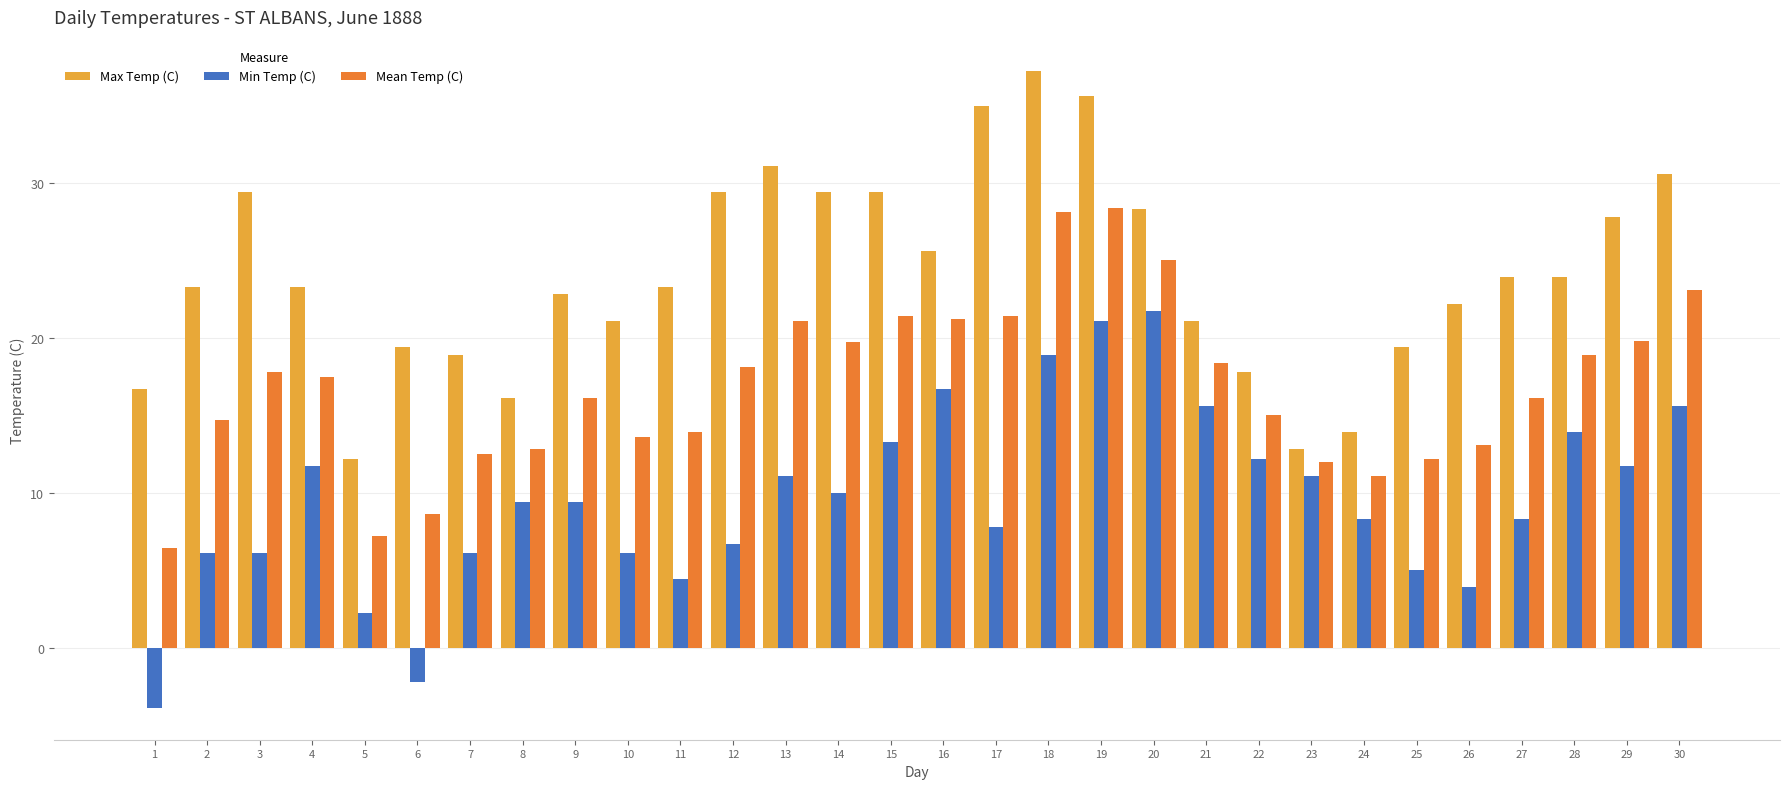

What is the difference between the maximum and second lowest values in the Max Temp (C) series?

24.4